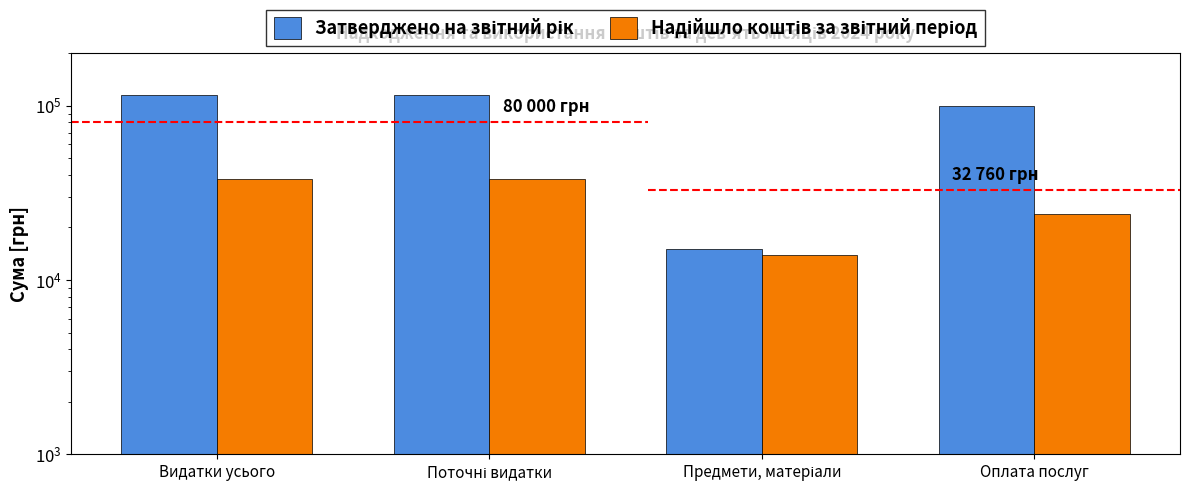

What is the sum of all Затверджено на звітний рік values?

345000